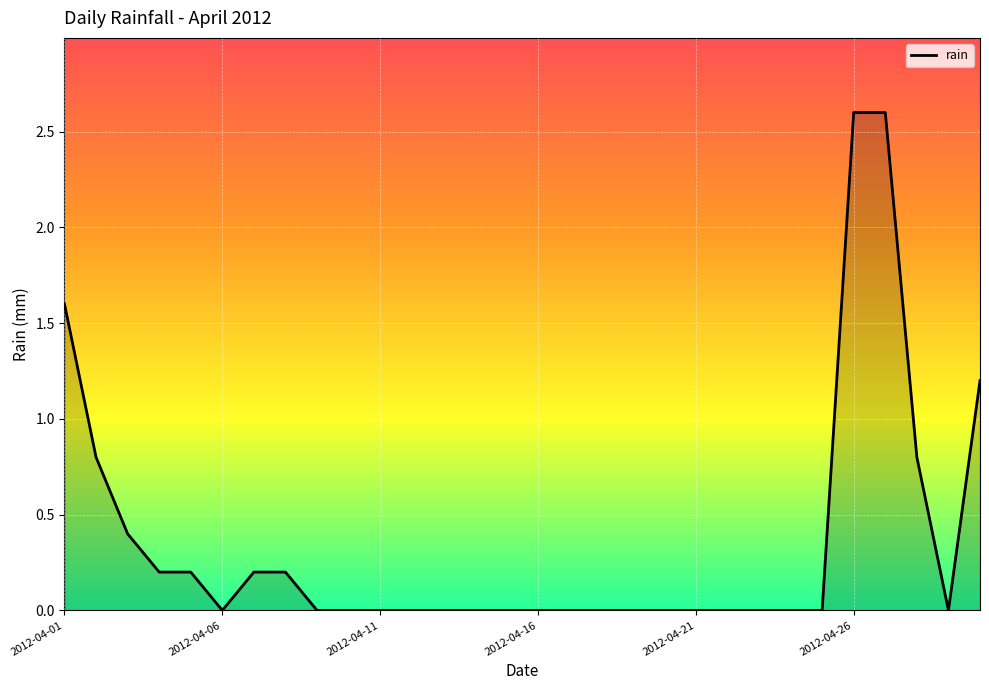

What is the difference between the maximum and minimum values?

2.6